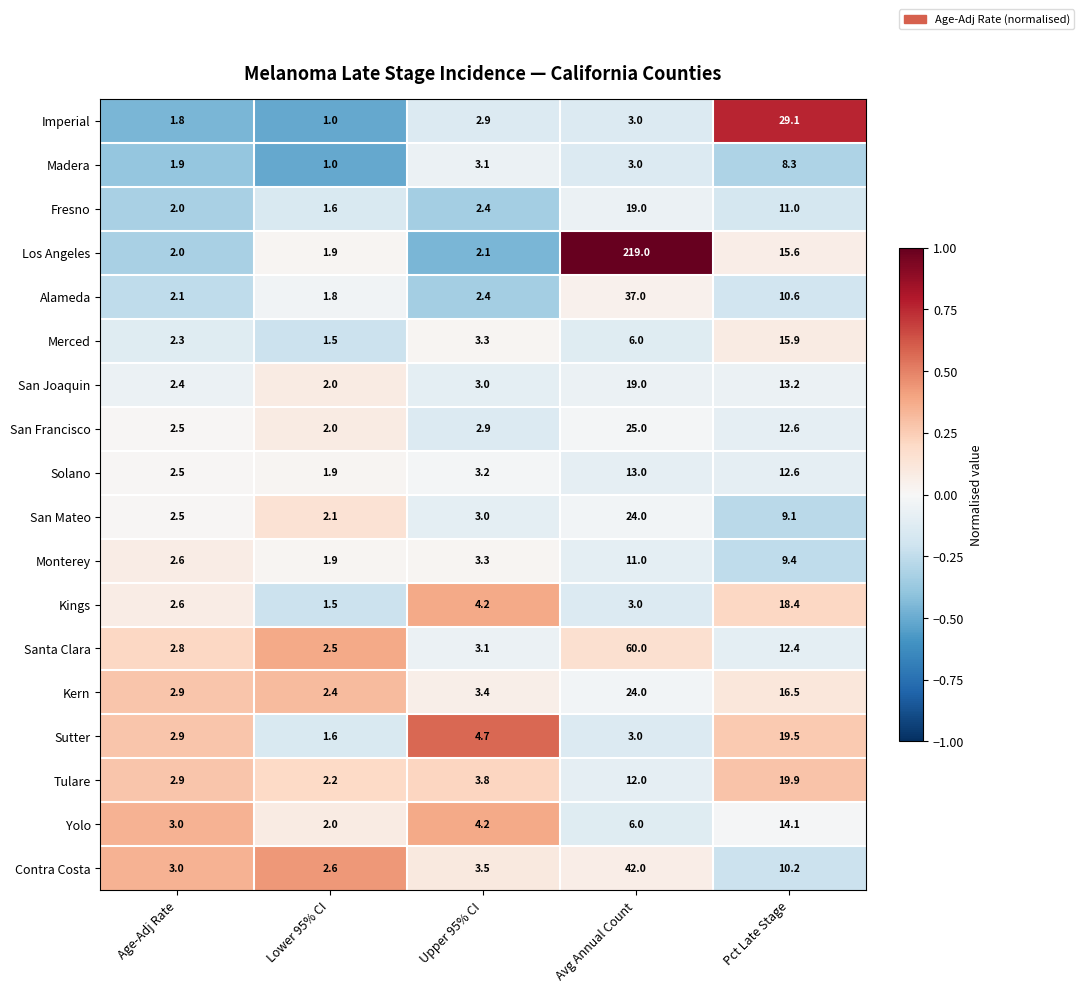

What is the maximum value shown in the chart?

219.0